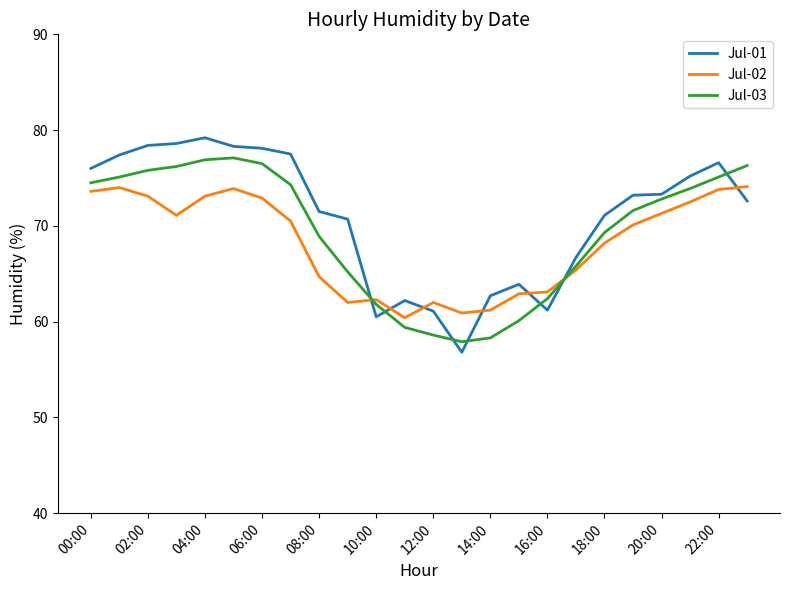

List the series in order of their peak value, highest first.

Jul-01, Jul-03, Jul-02